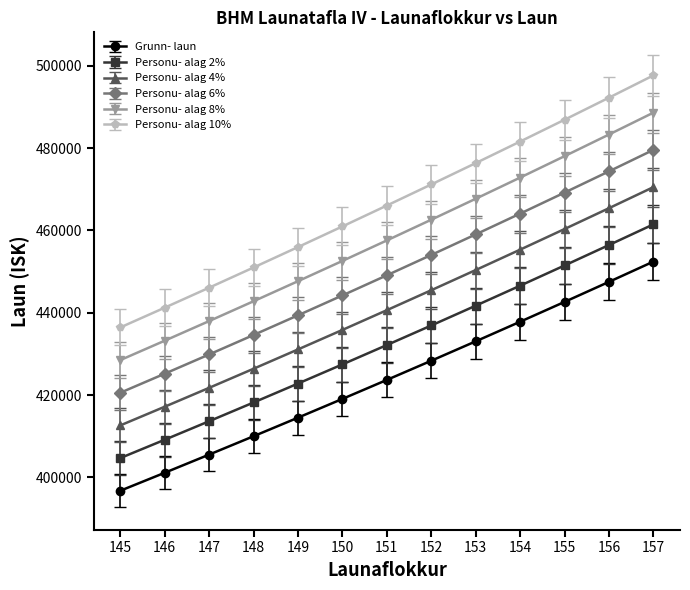

True or false: Personu- alag 4% and Personu- alag 2% cross at least once.

False